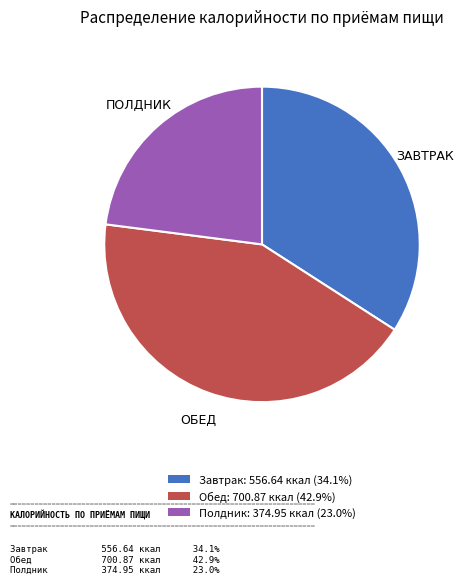

Approximately how many times larger is the value at Завтрак: 556.64 ккал (34.1%) compared to Обед: 700.87 ккал (42.9%)?

0.8